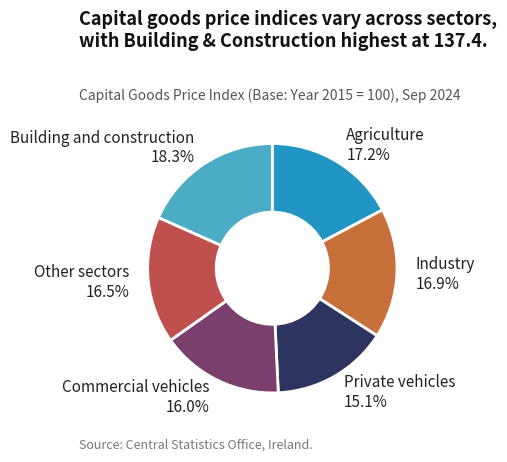

Does Private vehicles represent more than half of the total?

No